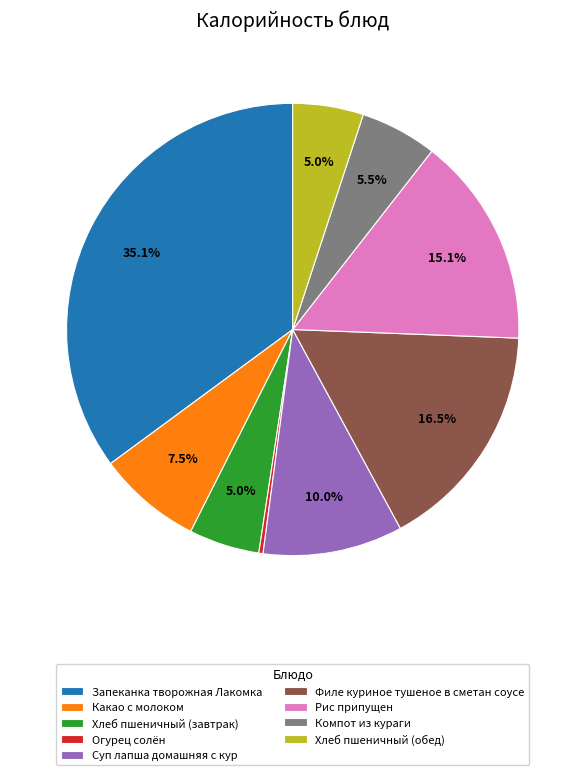

Which category has the biggest portion of the pie?

Запеканка творожная Лакомка